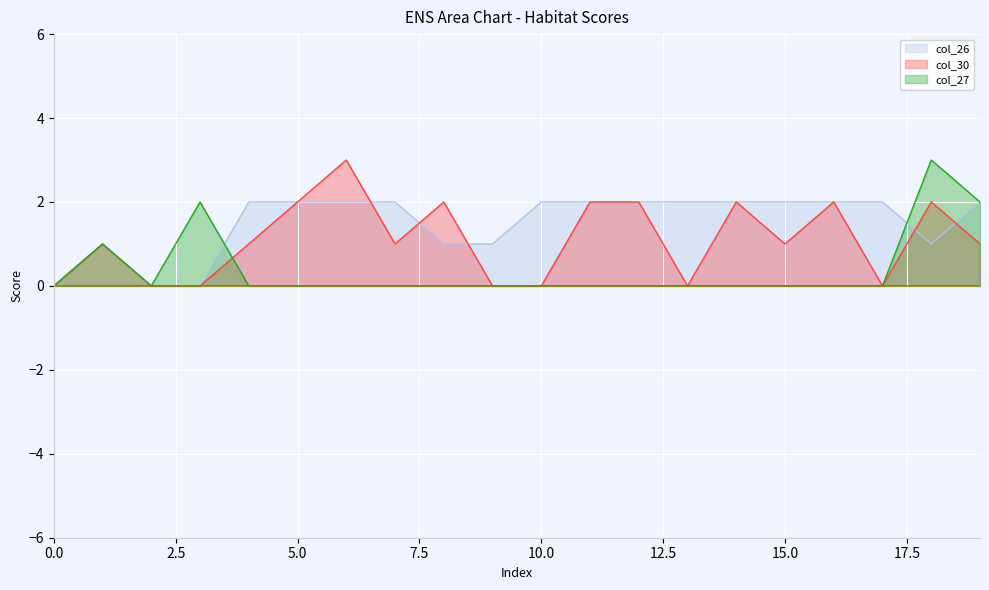

At how many categories does at least one series exceed 1?

16